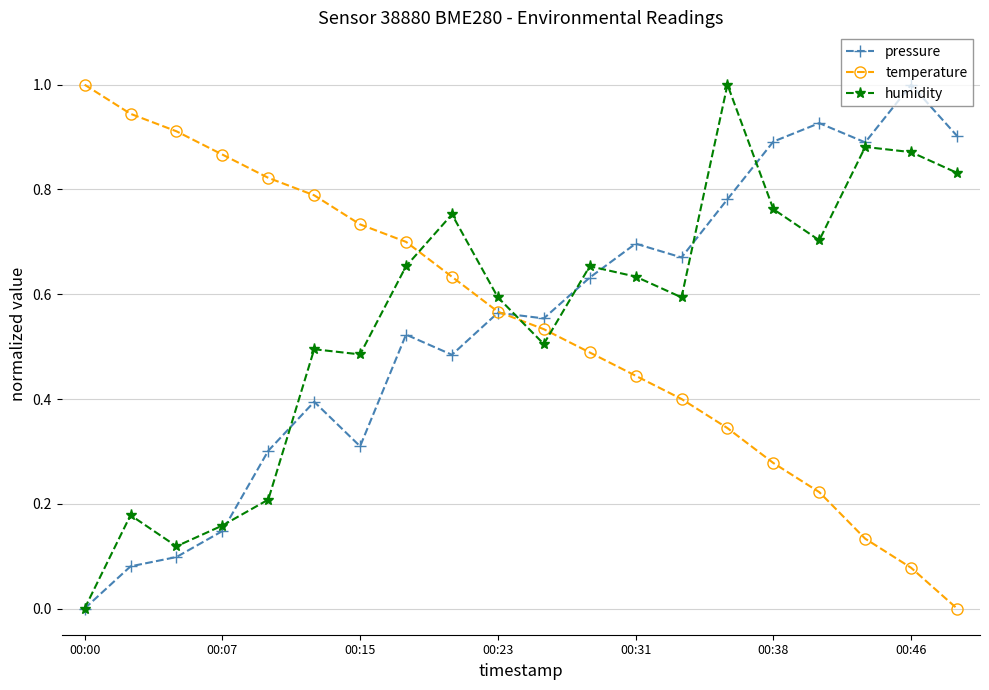

How many times do humidity and temperature cross each other?

3